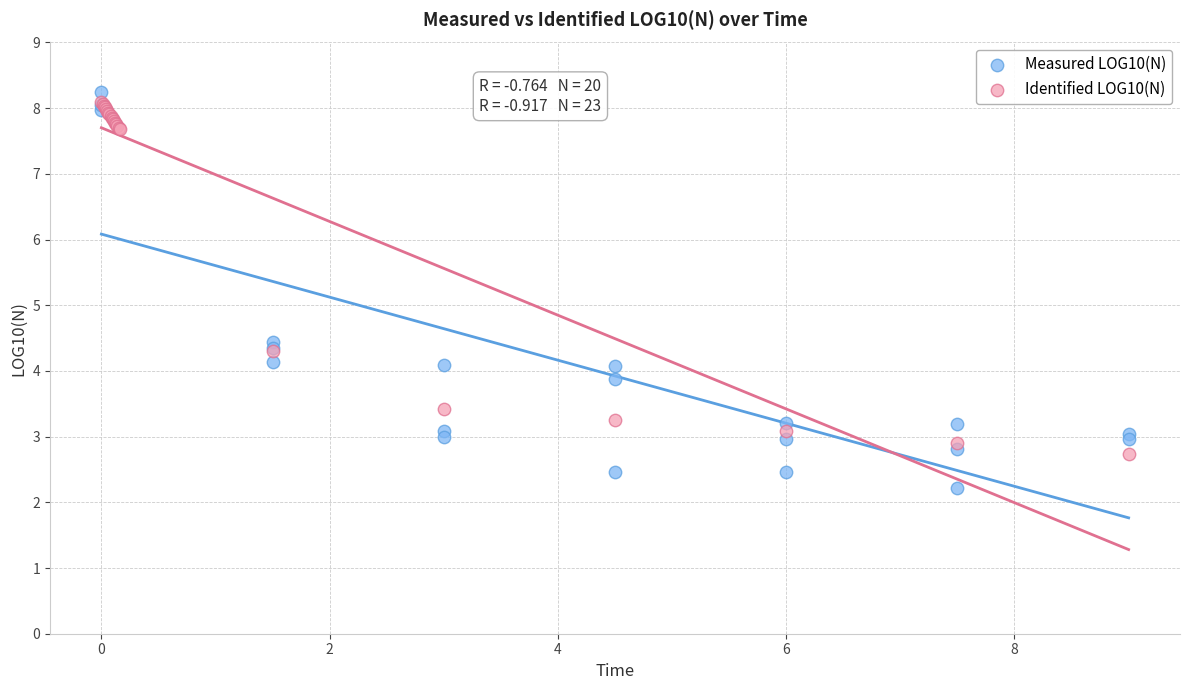

Which series contains the lowest Y value?

Measured LOG10(N)